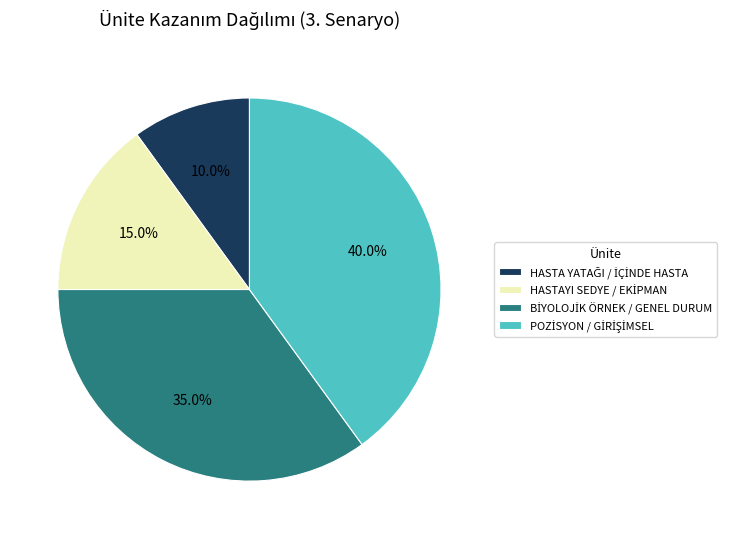

Is there any slice that represents more than half of the pie?

No